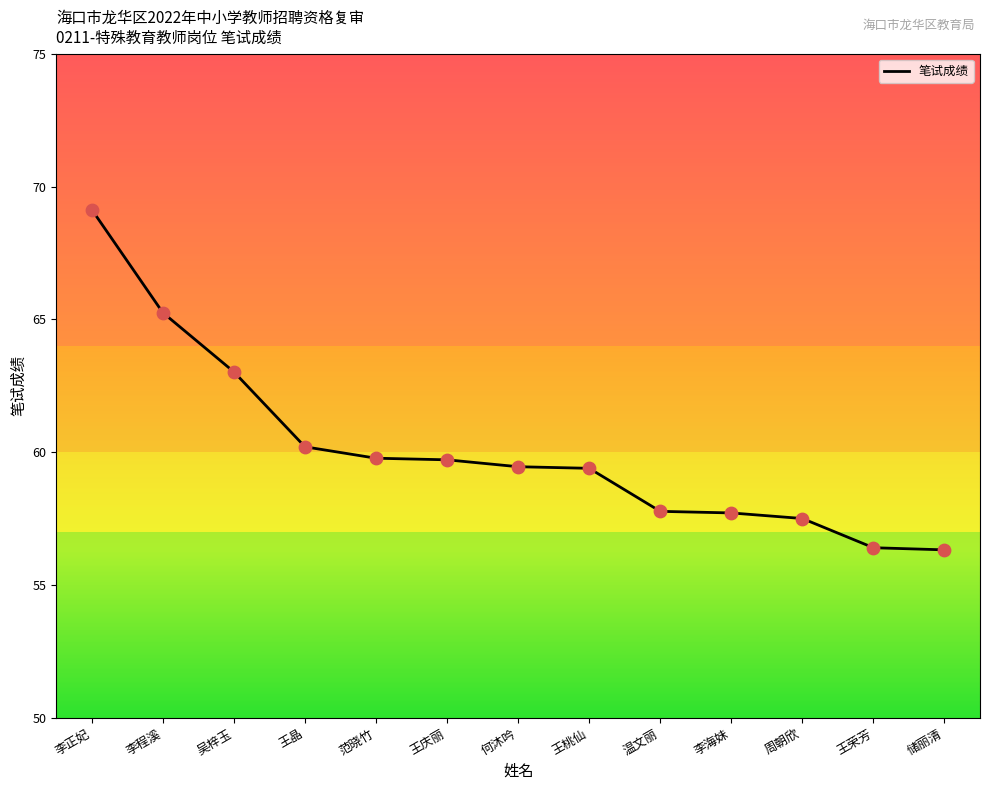

What is the ratio of the value at 王庆丽 to the value at 储丽清?

1.1